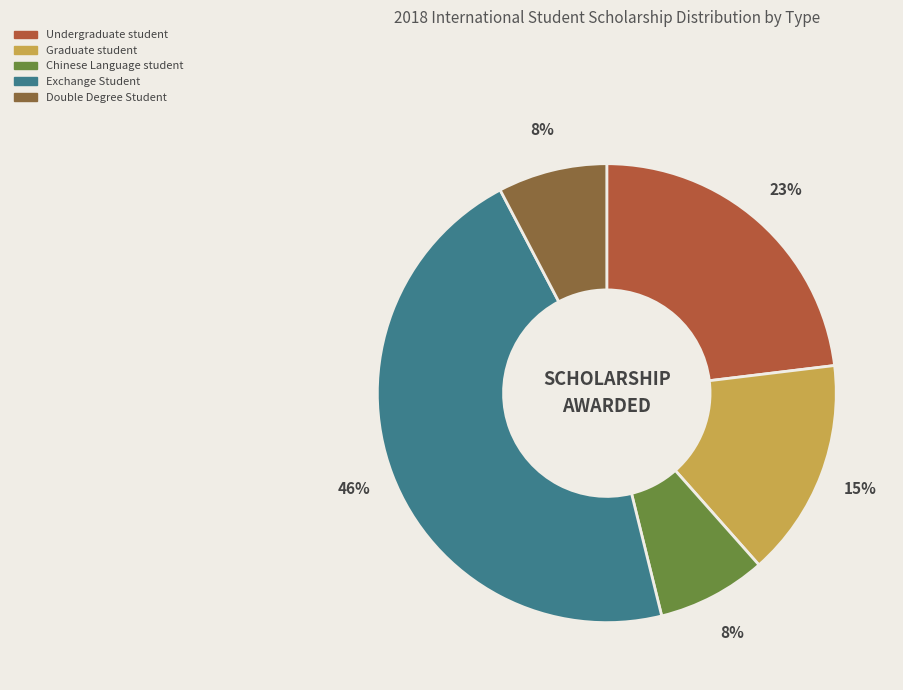

Approximately how many times larger is the value at Chinese Language student compared to Undergraduate student?

0.3